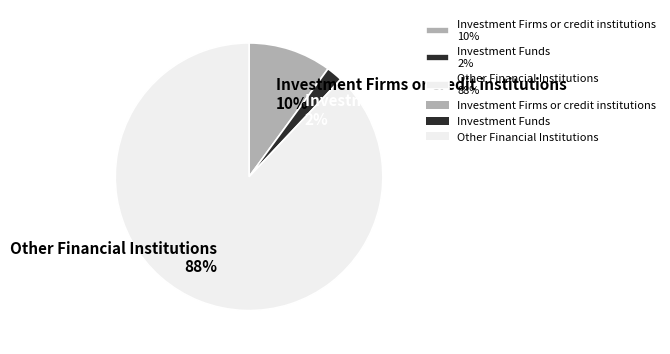

To the nearest percent, what portion does Investment Firms or credit institutions represent?

10%